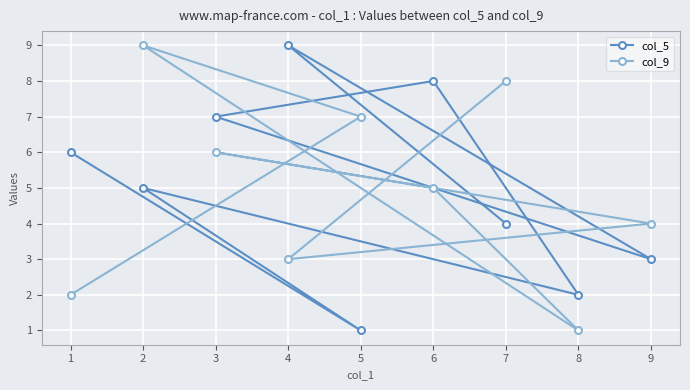

Where is col_5 nearest to the value 5?

2